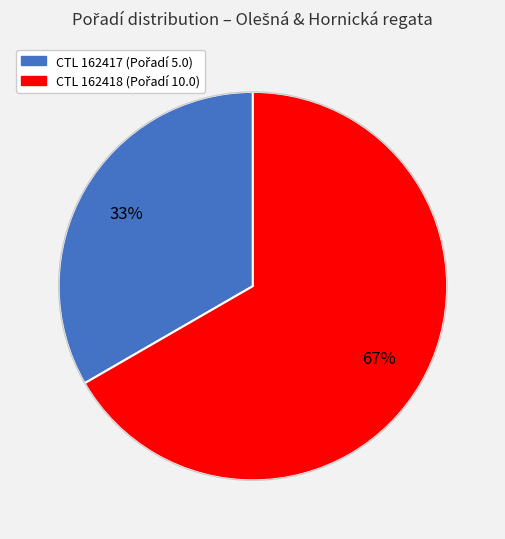

To the nearest percent, what is the average slice percentage?

50%